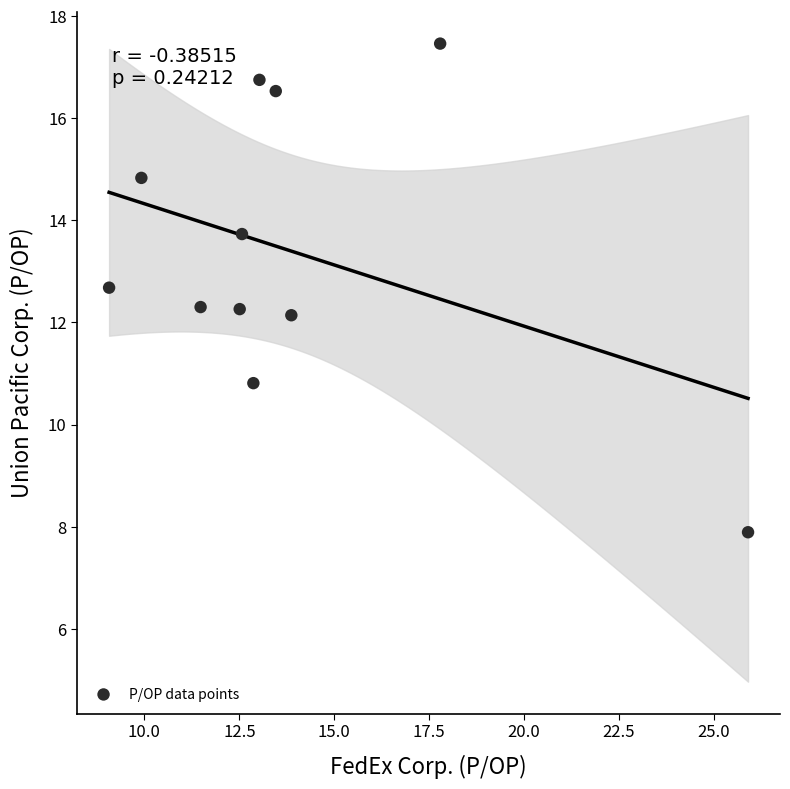

What is the average Y value?

13.4